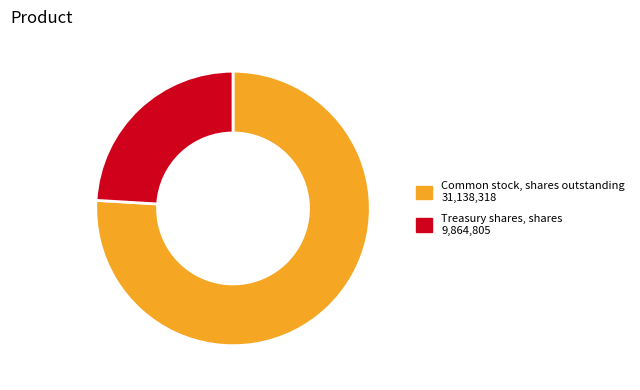

Combined, do Treasury shares, shares 9,864,805 and Common stock, shares outstanding 31,138,318 account for over 50%?

Yes